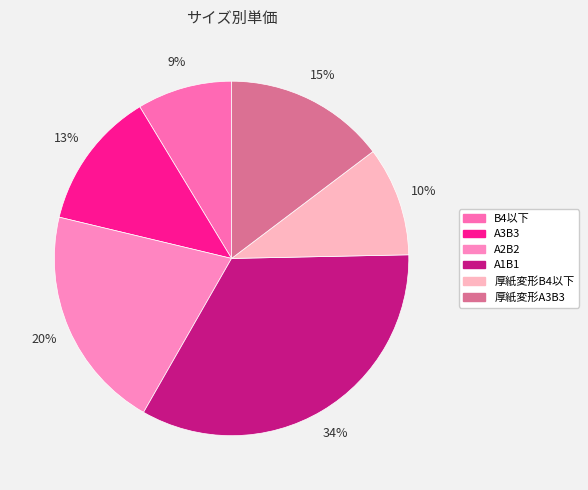

Does A2B2 account for over 50% of the chart?

No